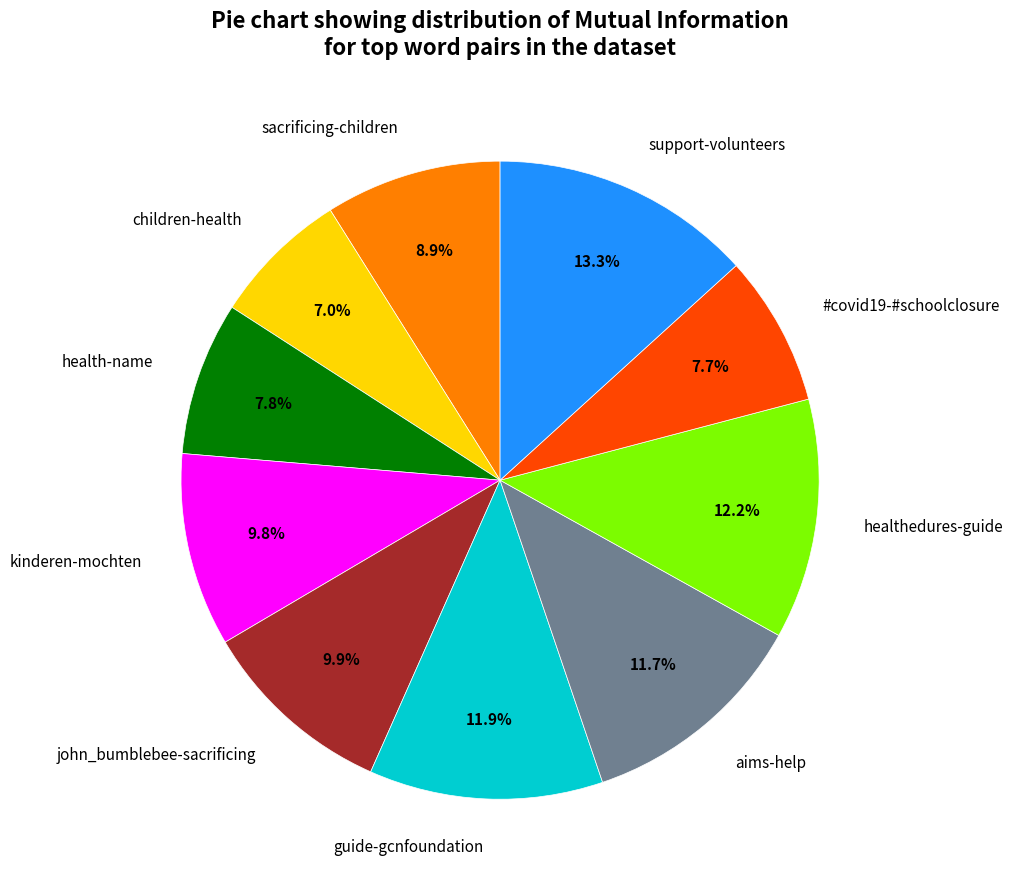

Which has a higher value, children-health or john_bumblebee-sacrificing?

john_bumblebee-sacrificing